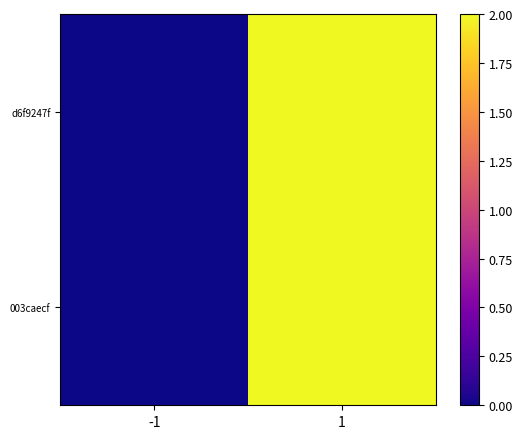

Between 1 and -1, which is larger?

1